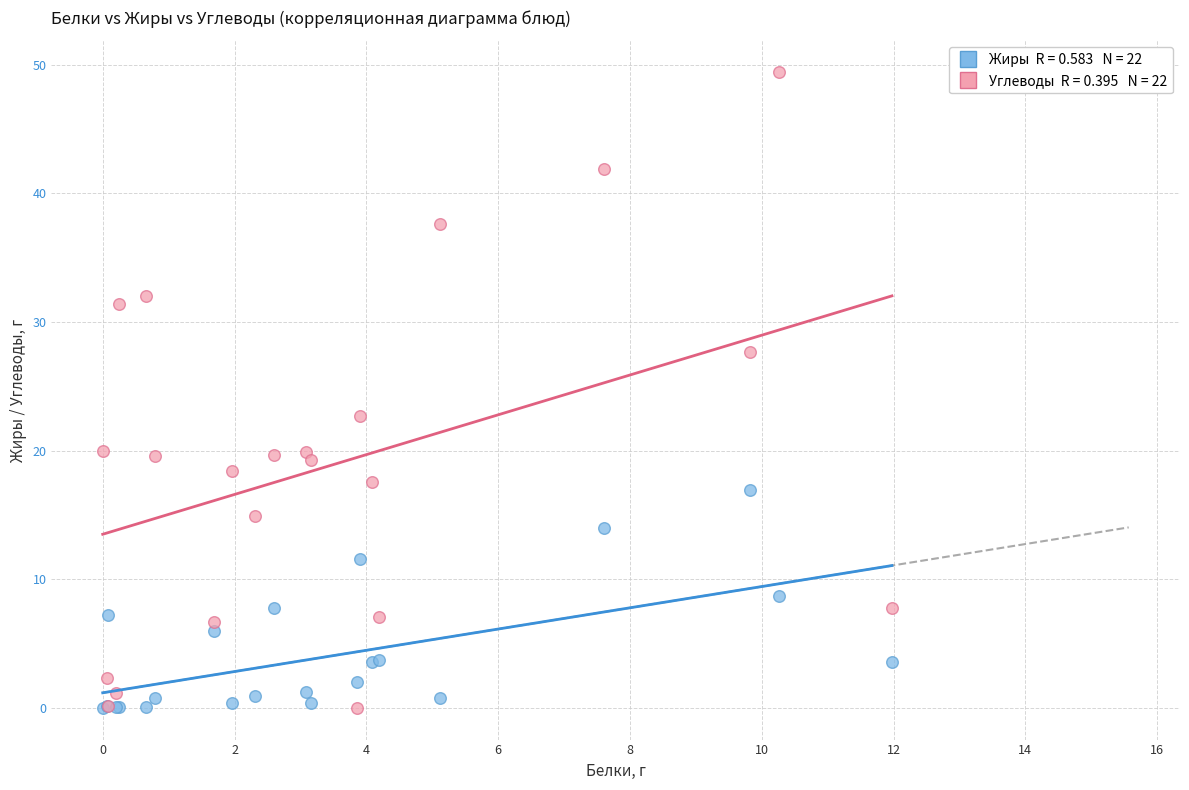

Across all series, what Y value is closest to 24?

22.7